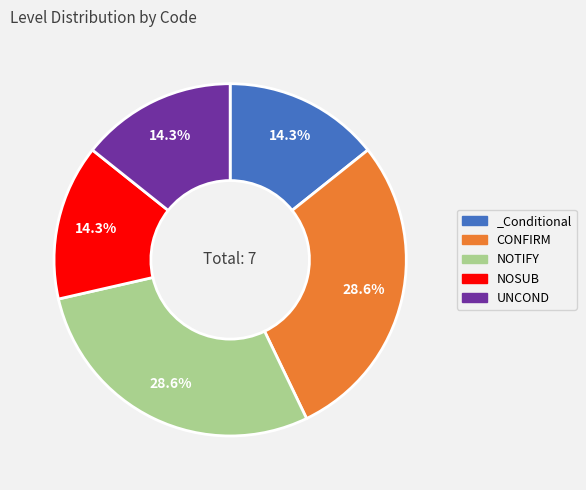

To the nearest percent, what is the difference between the largest and smallest slice percentages?

14%